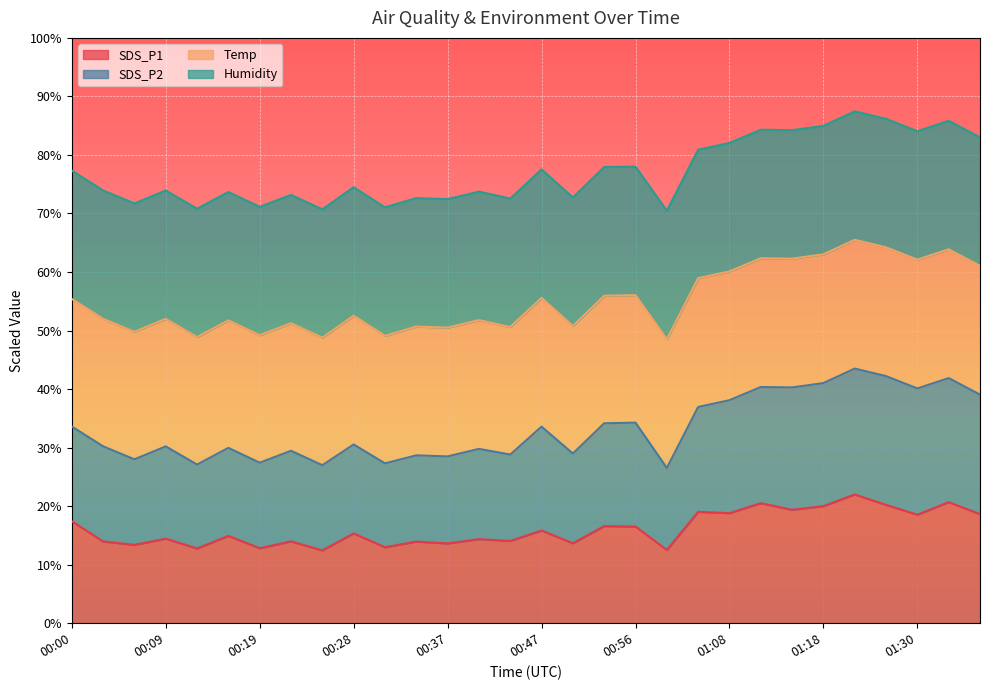

What is the label of the 12th point from the right?

00:56